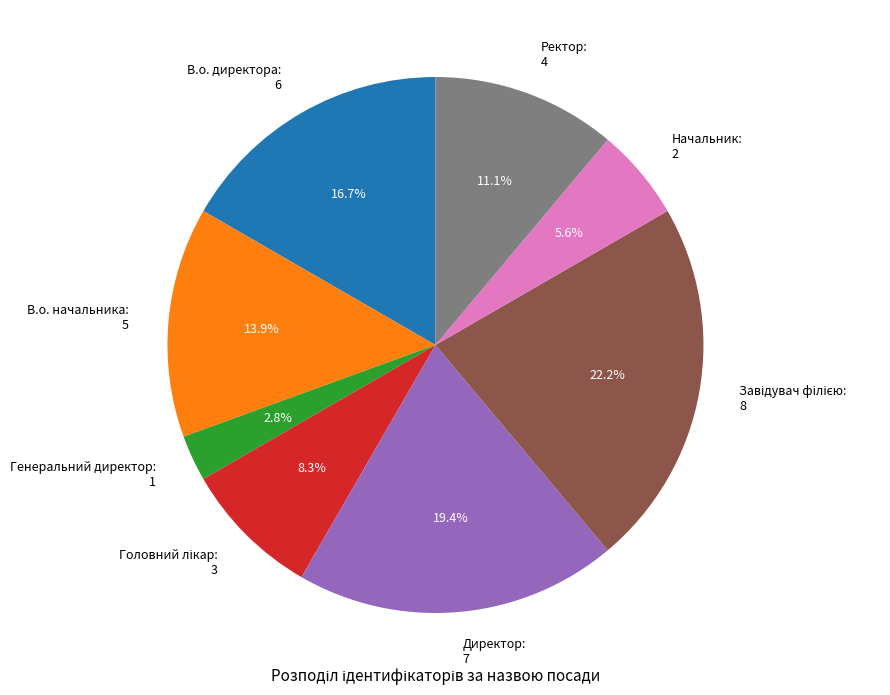

Which category has the smallest portion of the pie?

Генеральний директор